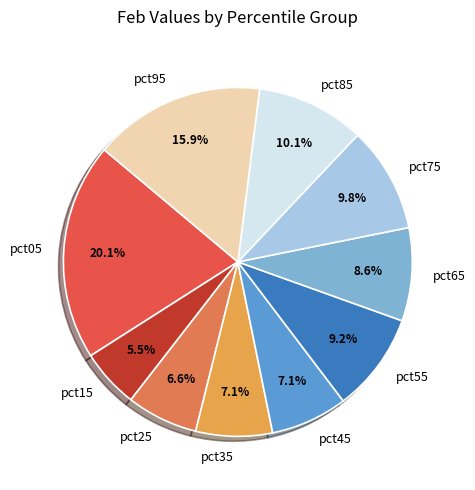

How many slices are in this pie chart?

10